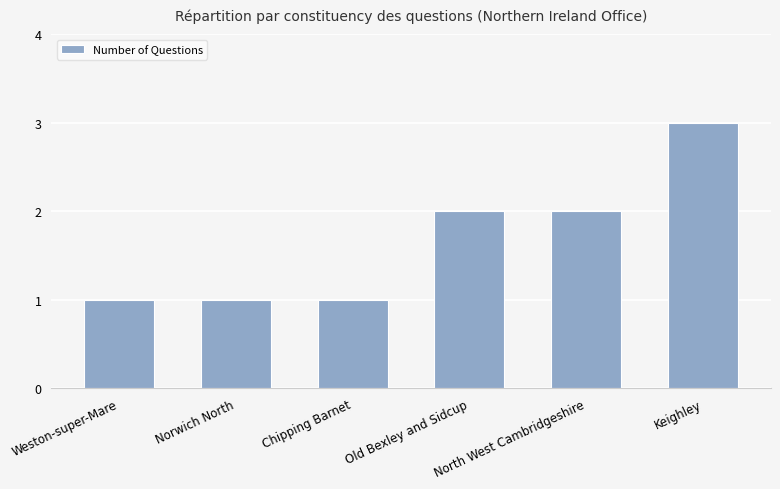

The value at Weston-super-Mare is 2. True or false?

False